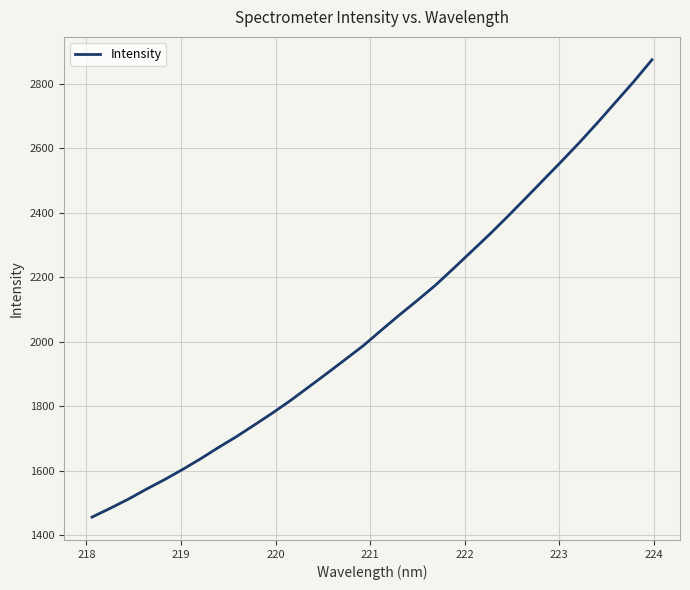

What is the difference between the maximum and minimum values?

1417.6